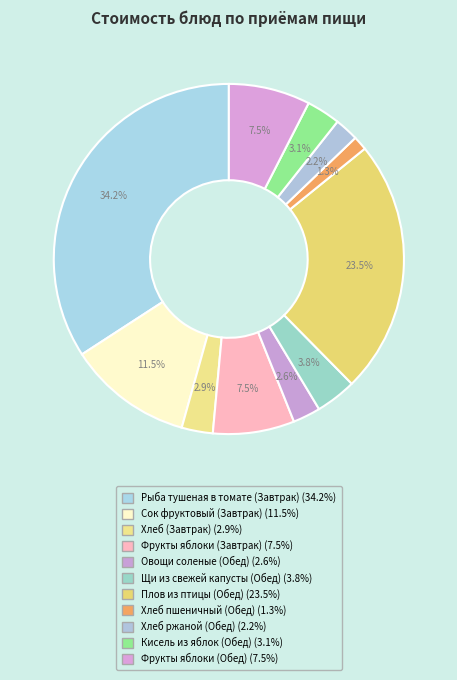

To the nearest percent, what percentage of the pie is Хлеб (Завтрак)?

3%